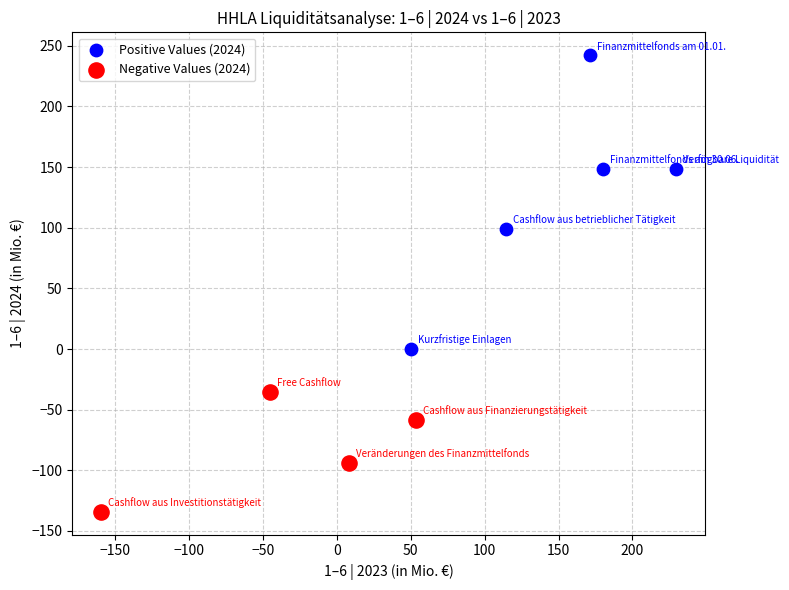

Which series contains the lowest Y value?

Negative Values (2024)